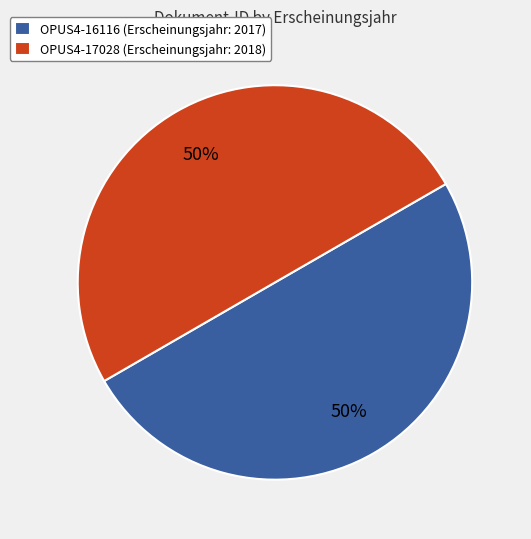

True or false: OPUS4-16116 accounts for 50% of the total.

True